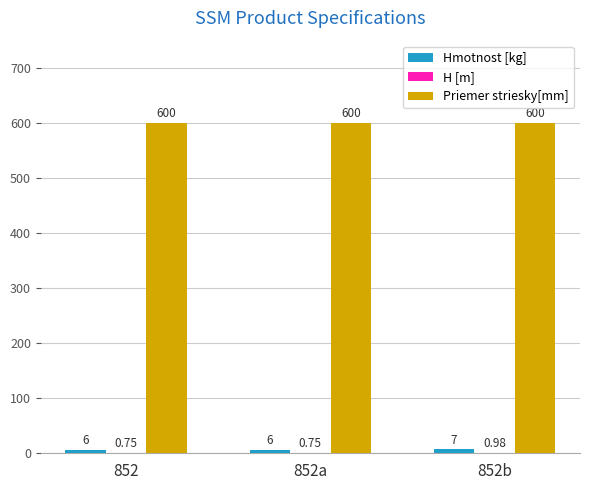

Which series has the largest total across all categories?

Priemer striesky[mm]